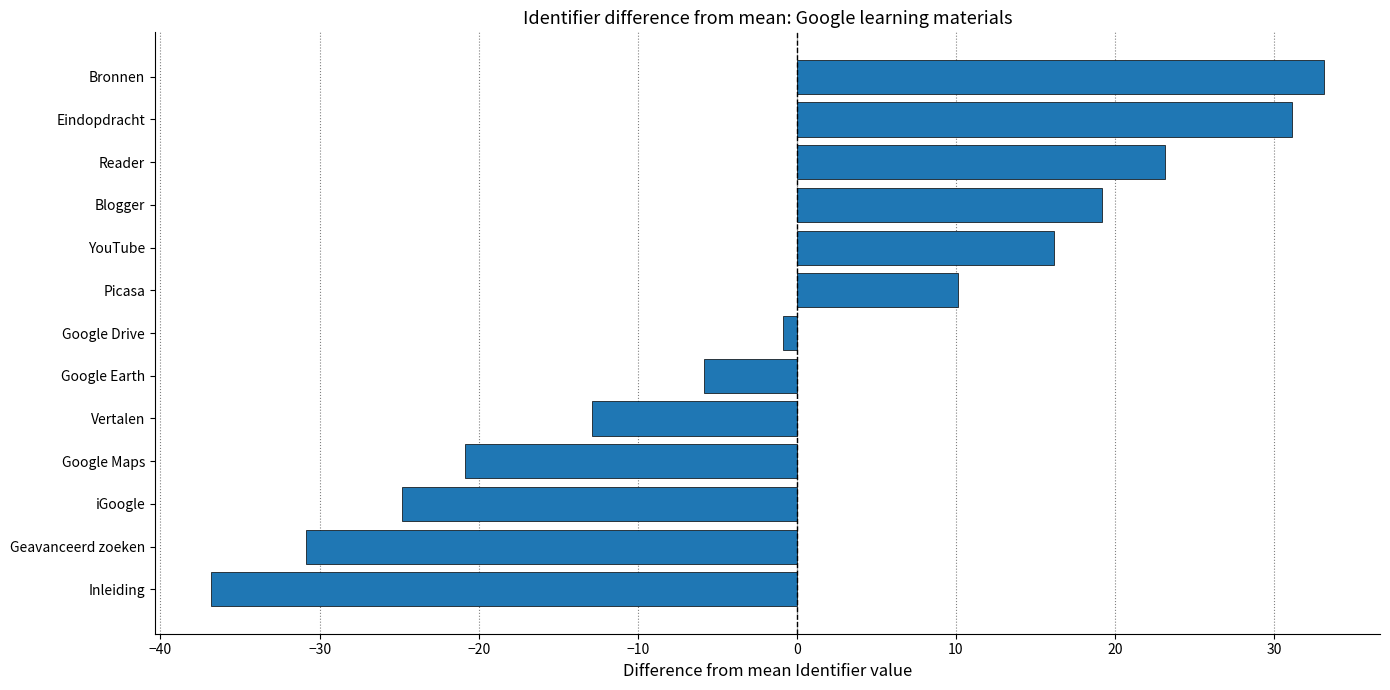

How many values are below zero?

7